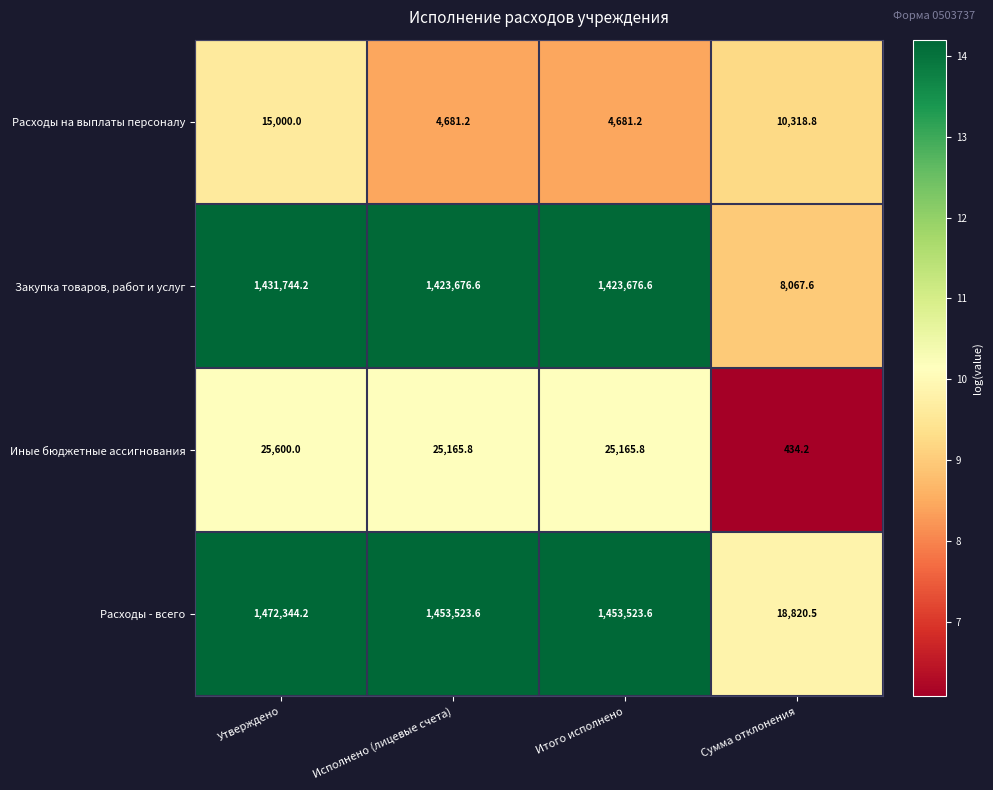

Rank the series by their maximum value, from highest to lowest.

Расходы - всего, Закупка товаров, работ и услуг, Иные бюджетные ассигнования, Расходы на выплаты персоналу